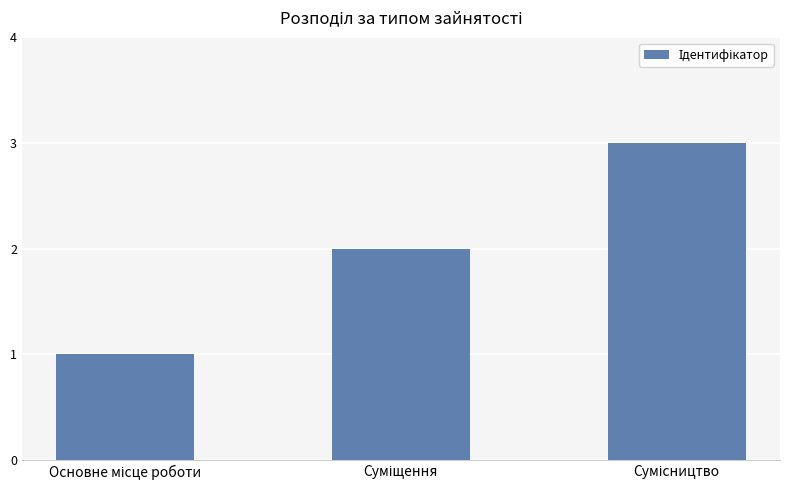

What is the greatest value displayed?

3